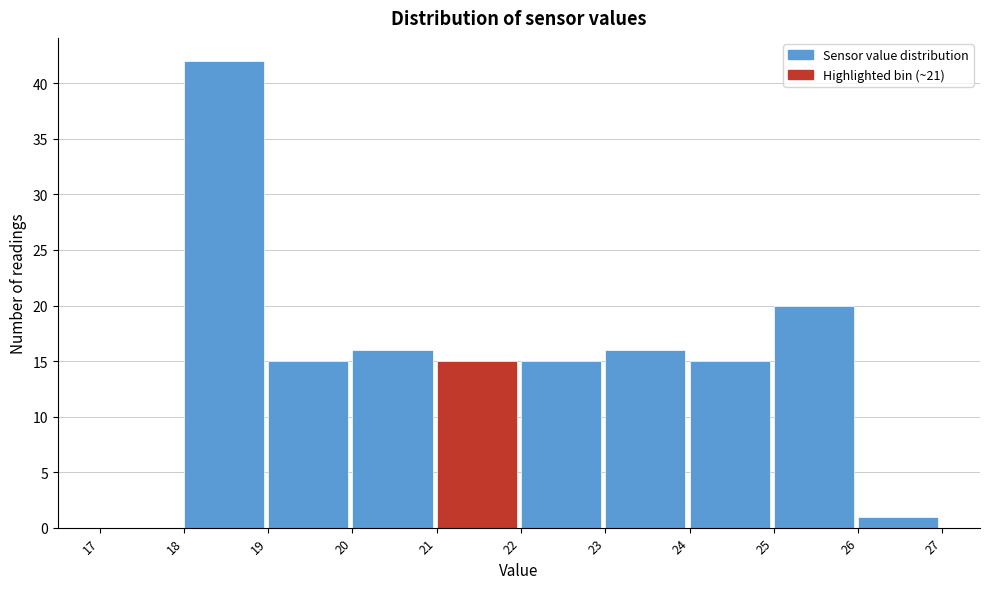

What is the height of the bar covering 25 to 26 on the x-axis? The values are not printed on the chart, so give them approximately, as read against the axis.

20